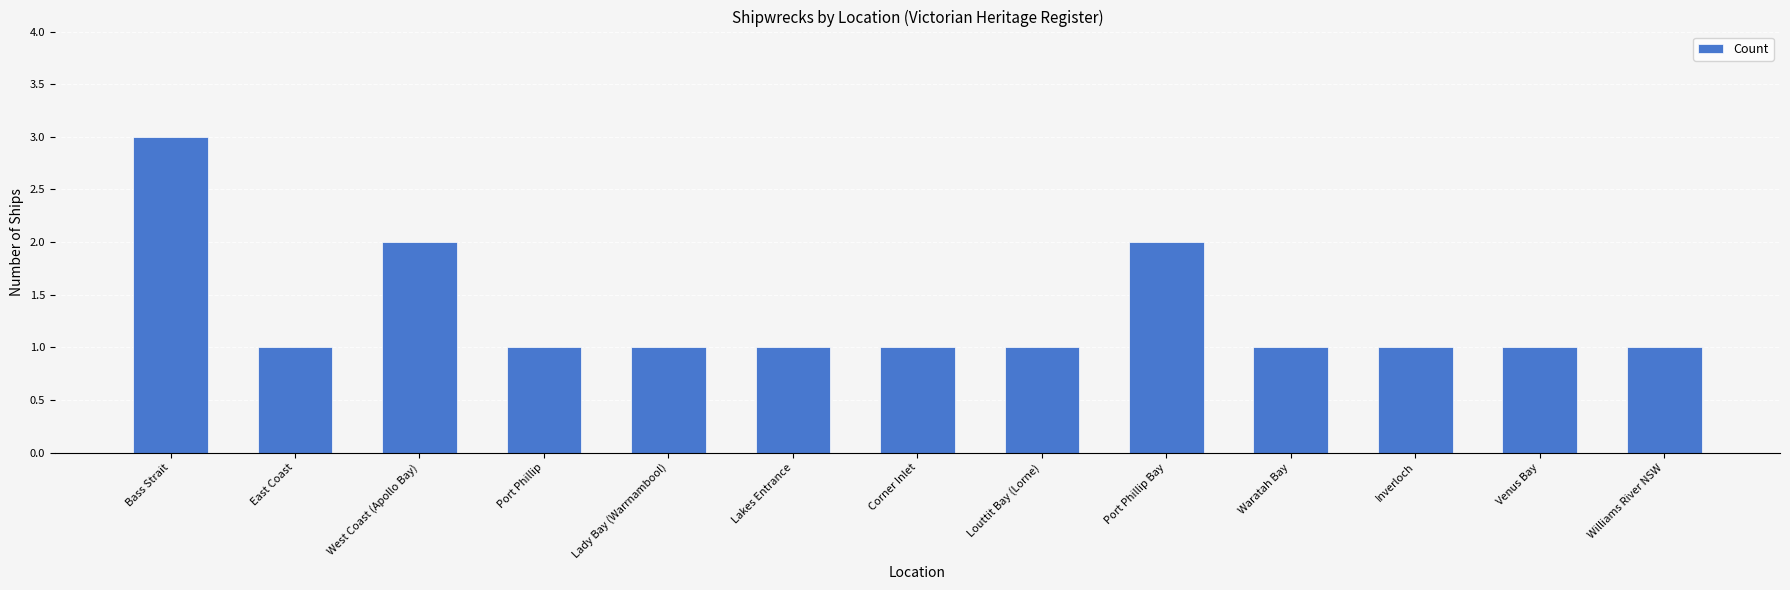

Which category has the highest value across all series?

Bass Strait